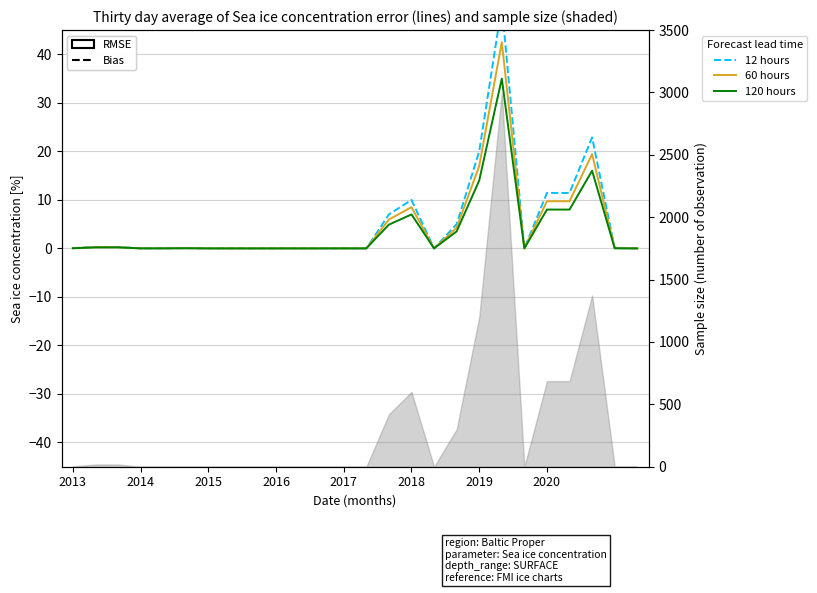

How many series are shown in this chart?

3